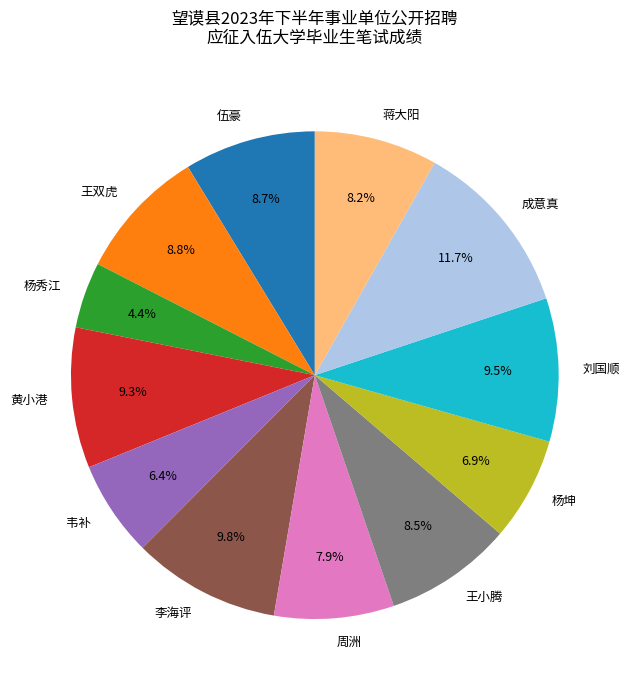

Which has a higher value, 成意真 or 伍豪?

成意真